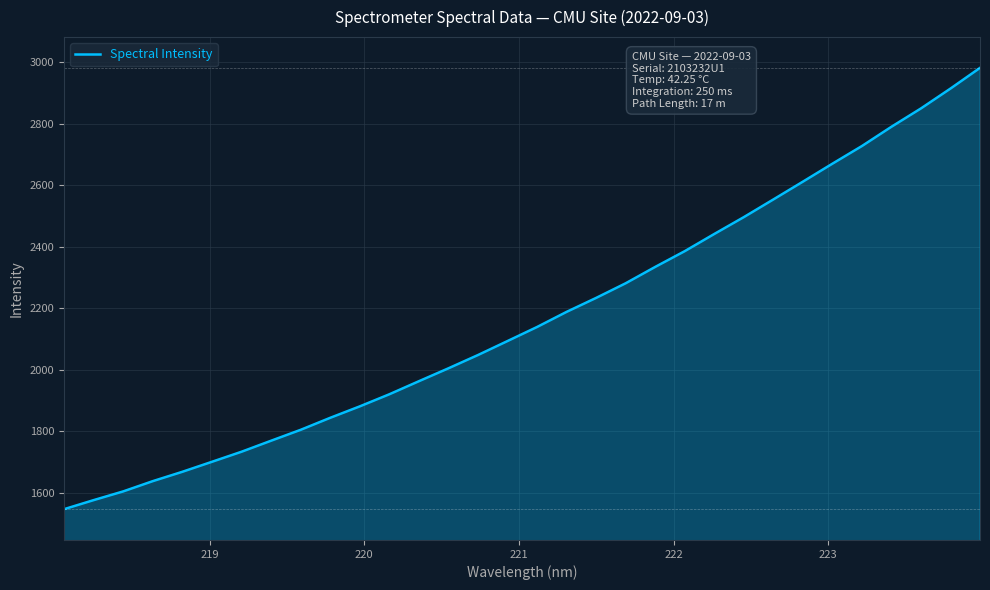

How many values exceed 2139?

16